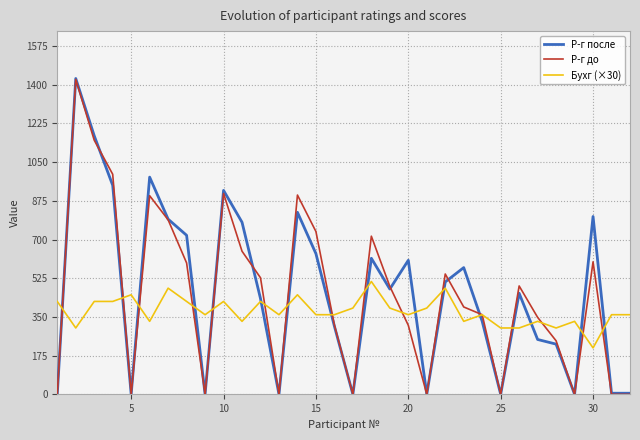

What is the highest value of the Бухг (×30) series?

510